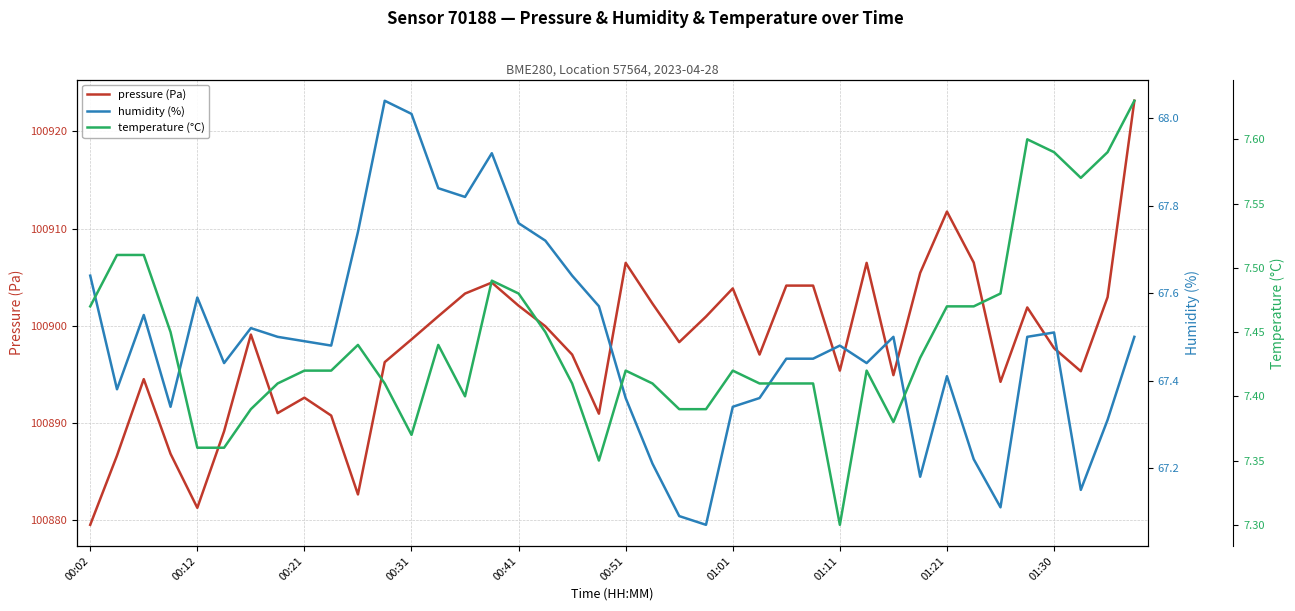

What is the value of the temperature (°C) point at the 27th from the left?

7.4